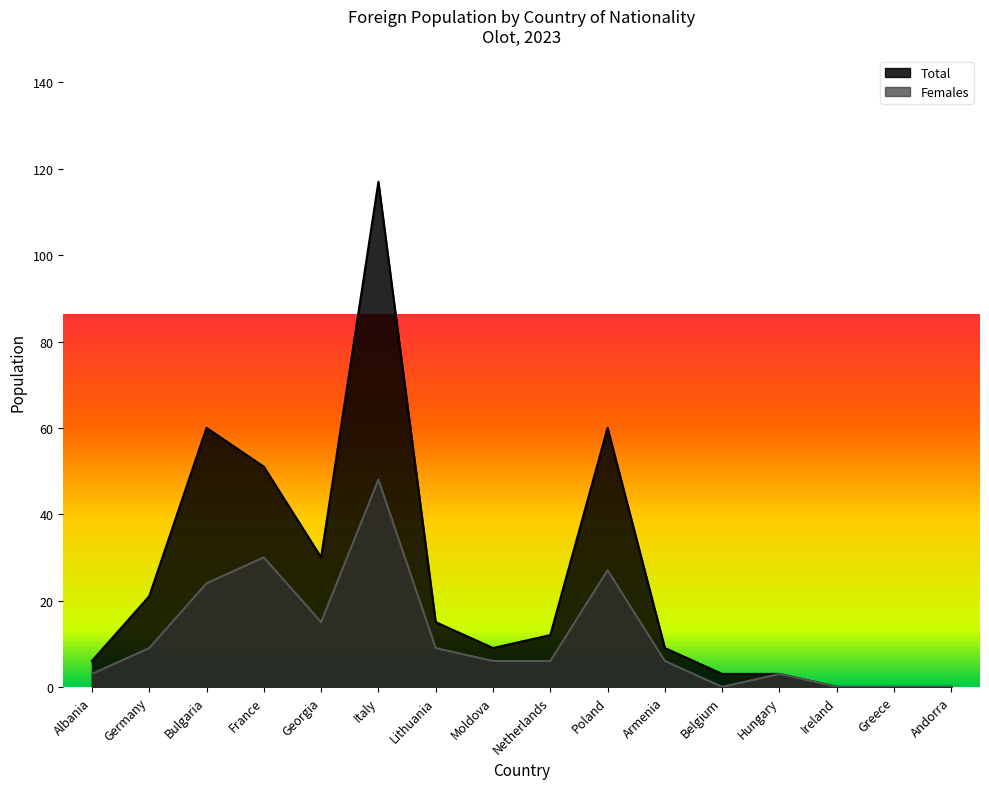

True or false: Males and Females cross at least once.

False